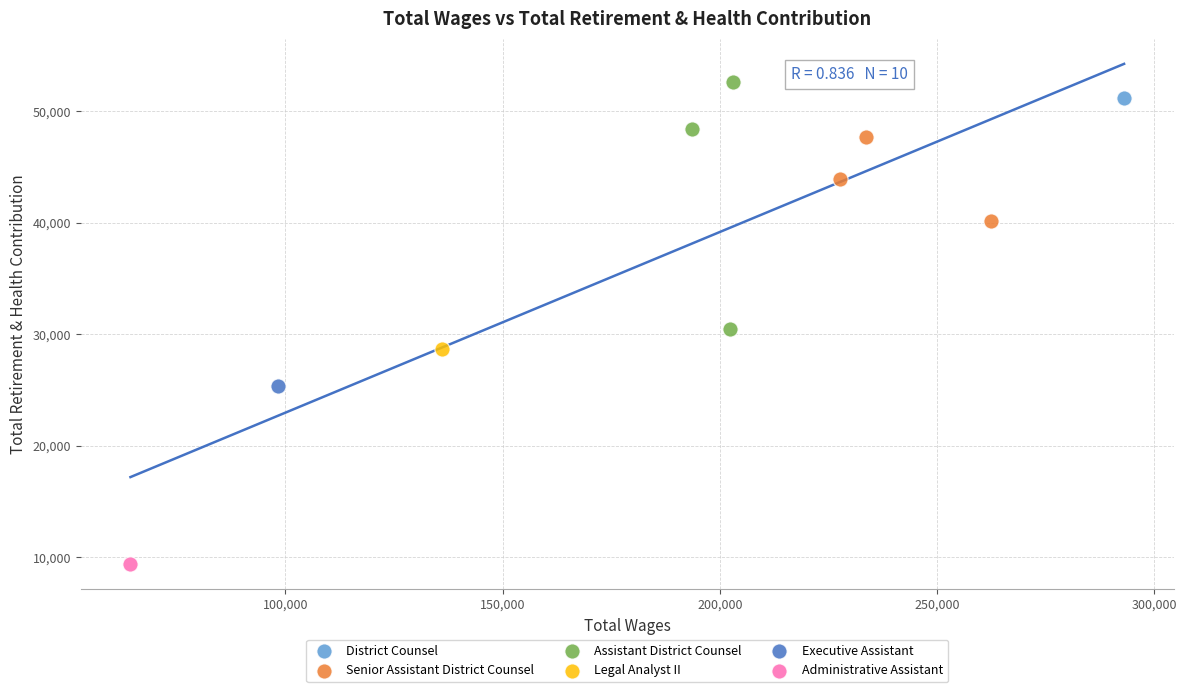

Which series reaches the minimum Y coordinate?

Administrative Assistant